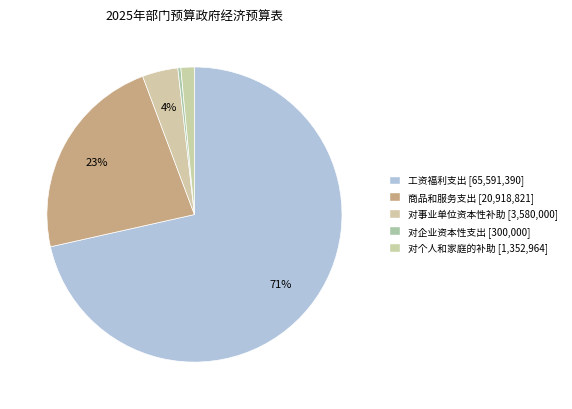

The 对个人和家庭的补助 slice represents 11% of the pie. True or false?

False